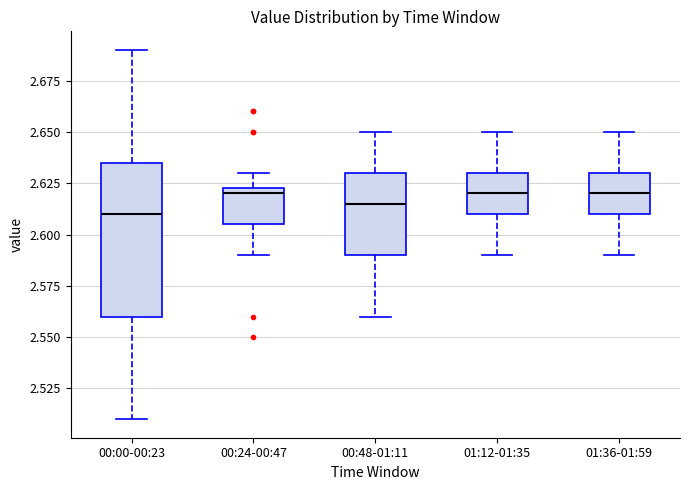

Which box is the tallest, from its lower edge to its upper edge?

00:00-00:23